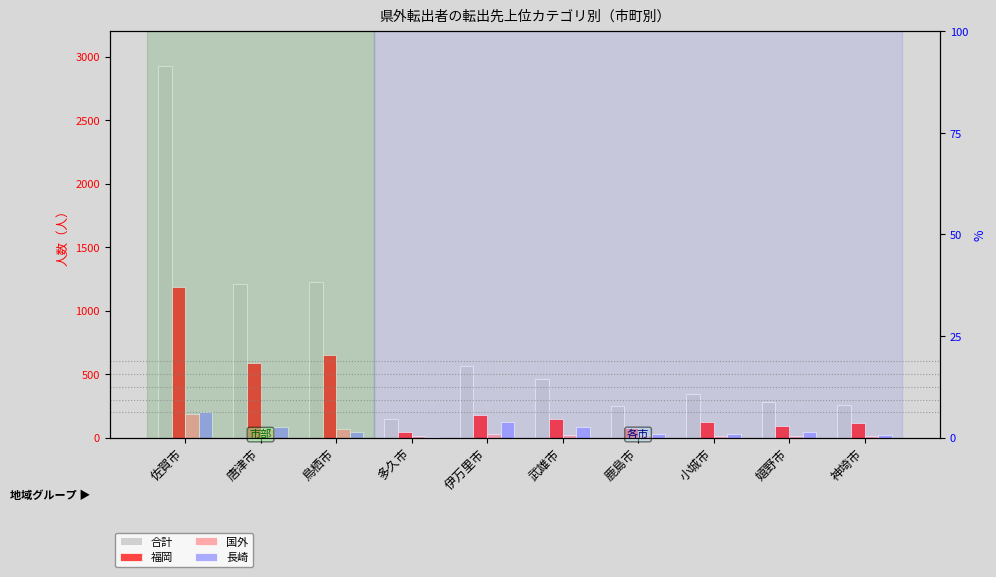

What is the total value across all series at 唐津市?

1949